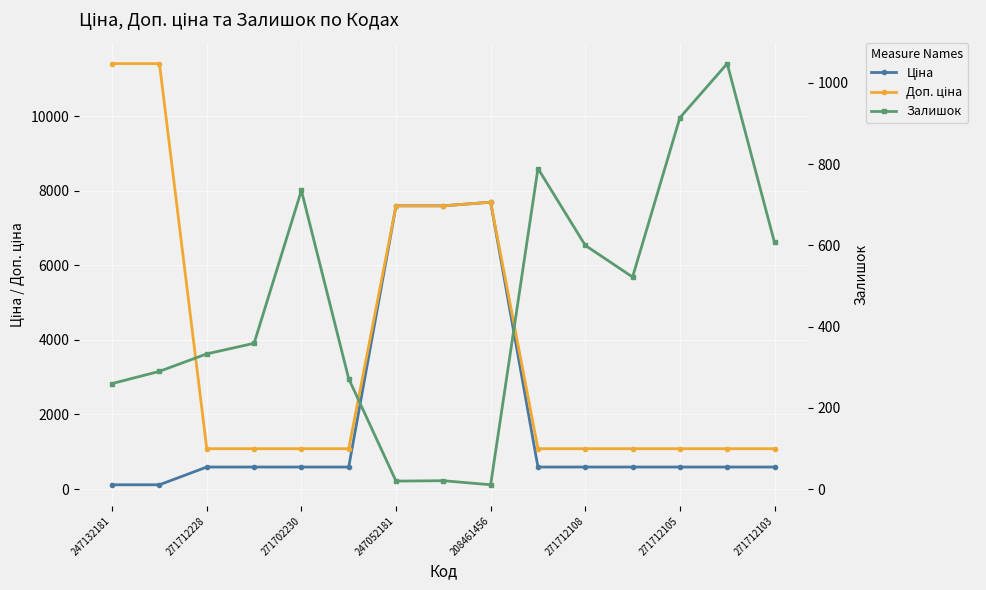

Which series changed the most between 271712105 and 11?

Ціна